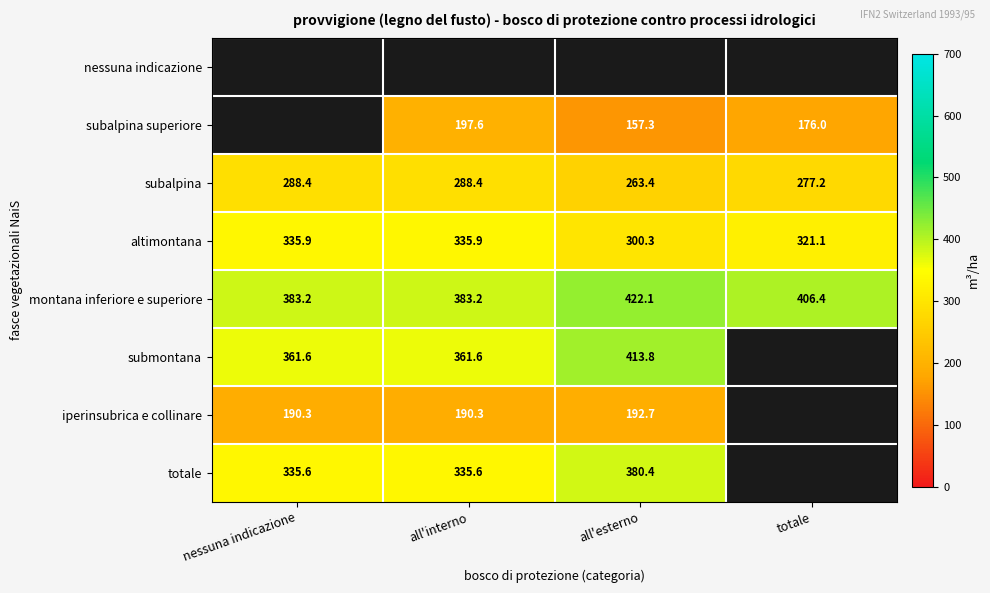

What is the sum of the totale values at all'interno and all'esterno?

716.0